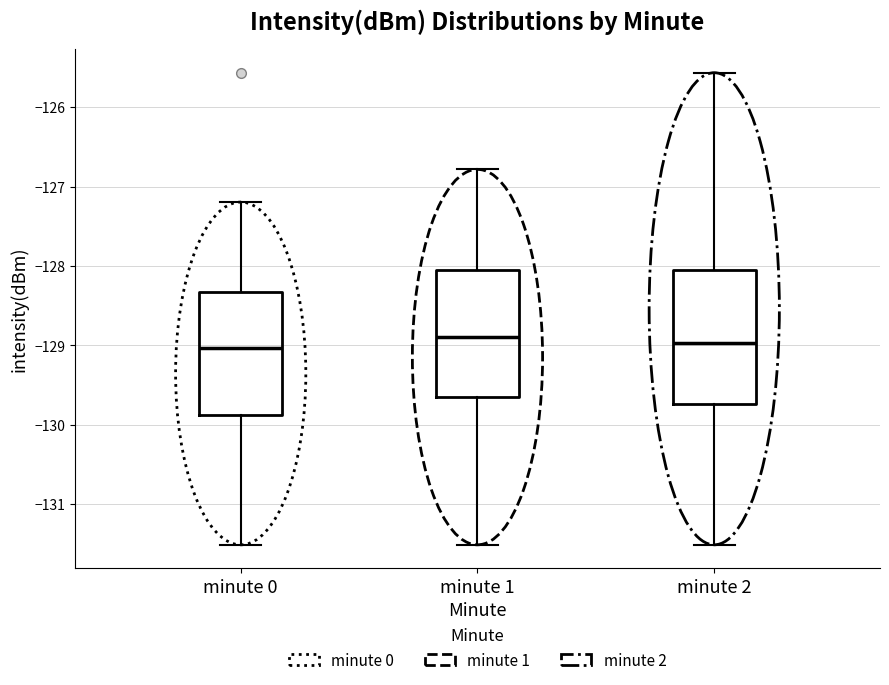

Where does the lower whisker of the box for minute 1 end on the y-axis? The values are not printed on the chart, so give them approximately, as read against the axis.

-131.5